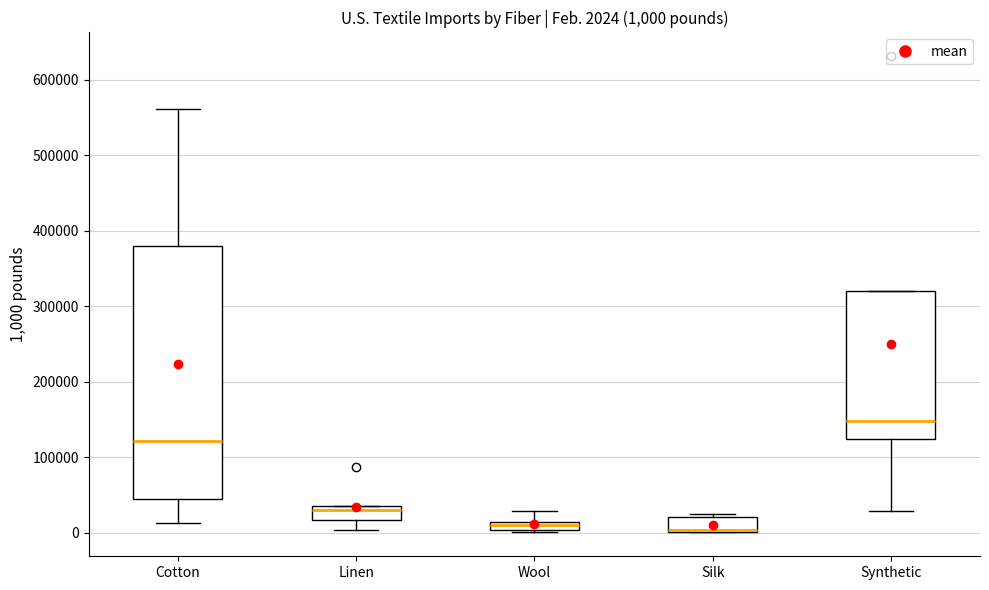

Which box's median line is the highest?

Synthetic